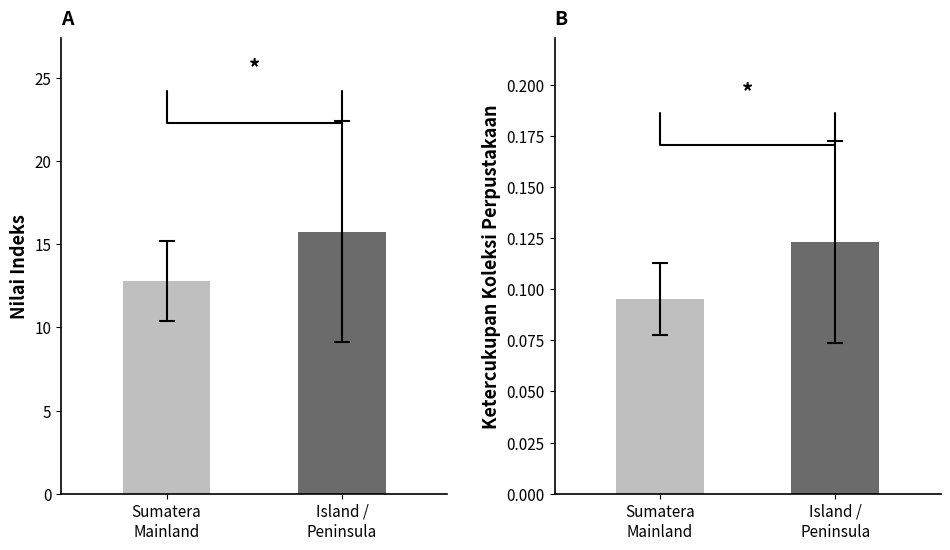

Between Sumatera
Mainland and Island /
Peninsula, which series saw the biggest shift?

Nilai Indeks